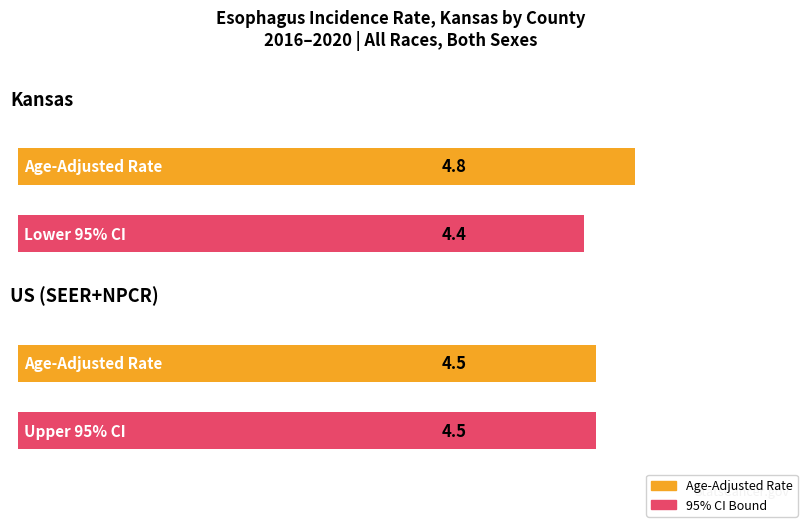

What is the sum of all Average utilization values?

9.3